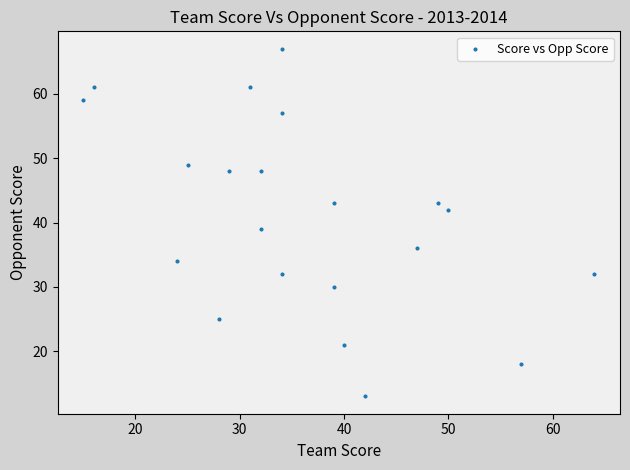

What is the range of Y values (max minus min)?

54